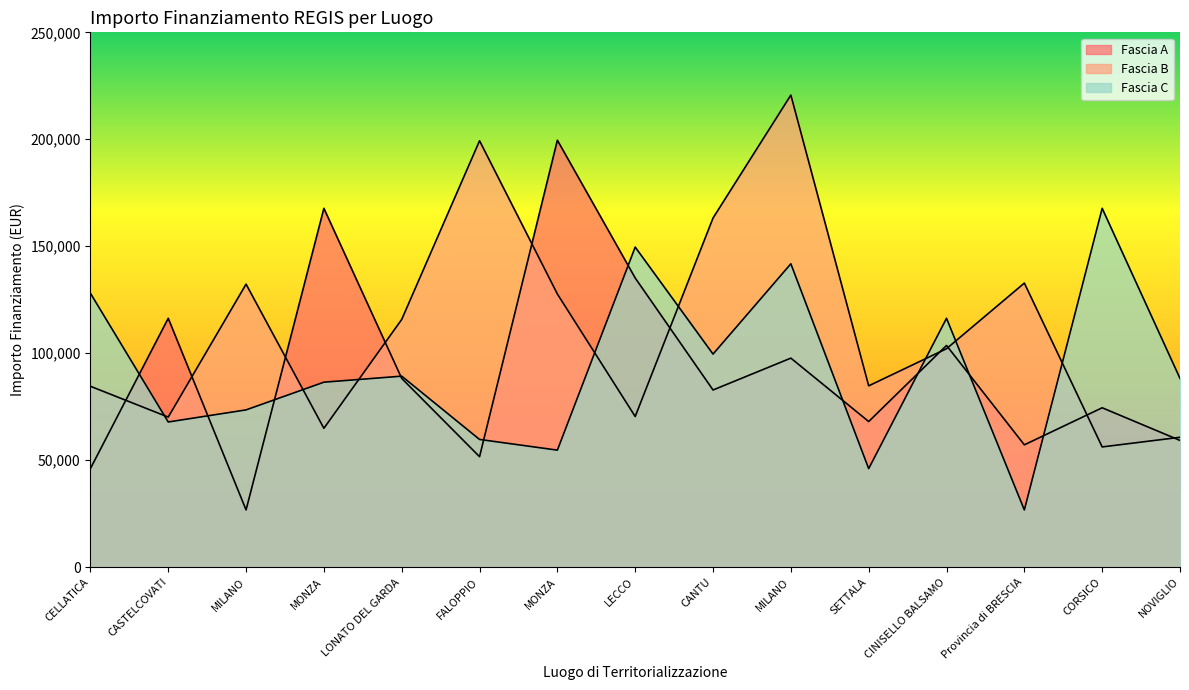

True or false: Fascia C and Fascia A intersect in this chart.

True